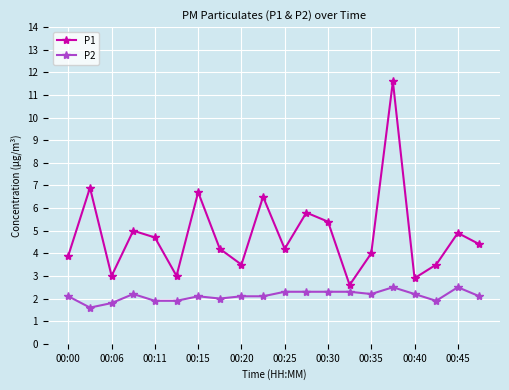

Count the number of data series in this chart.

2